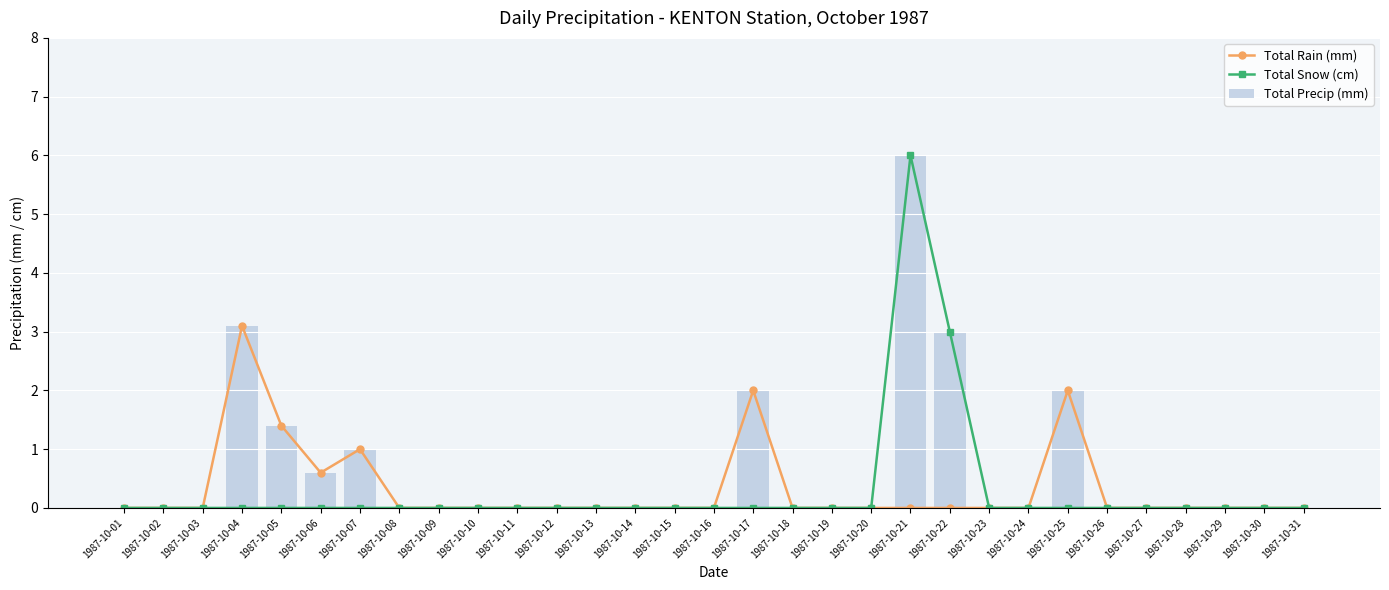

True or false: Total Snow (cm) has a value of 0.0 at 1987-10-18.

True